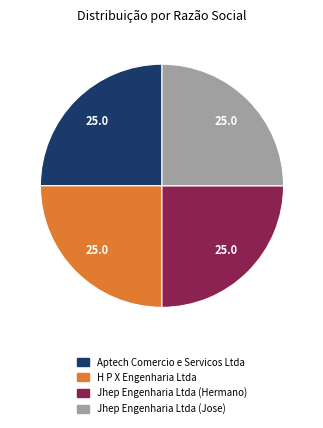

The Aptech Comercio e Servicos Ltda slice represents 25% of the pie. True or false?

True